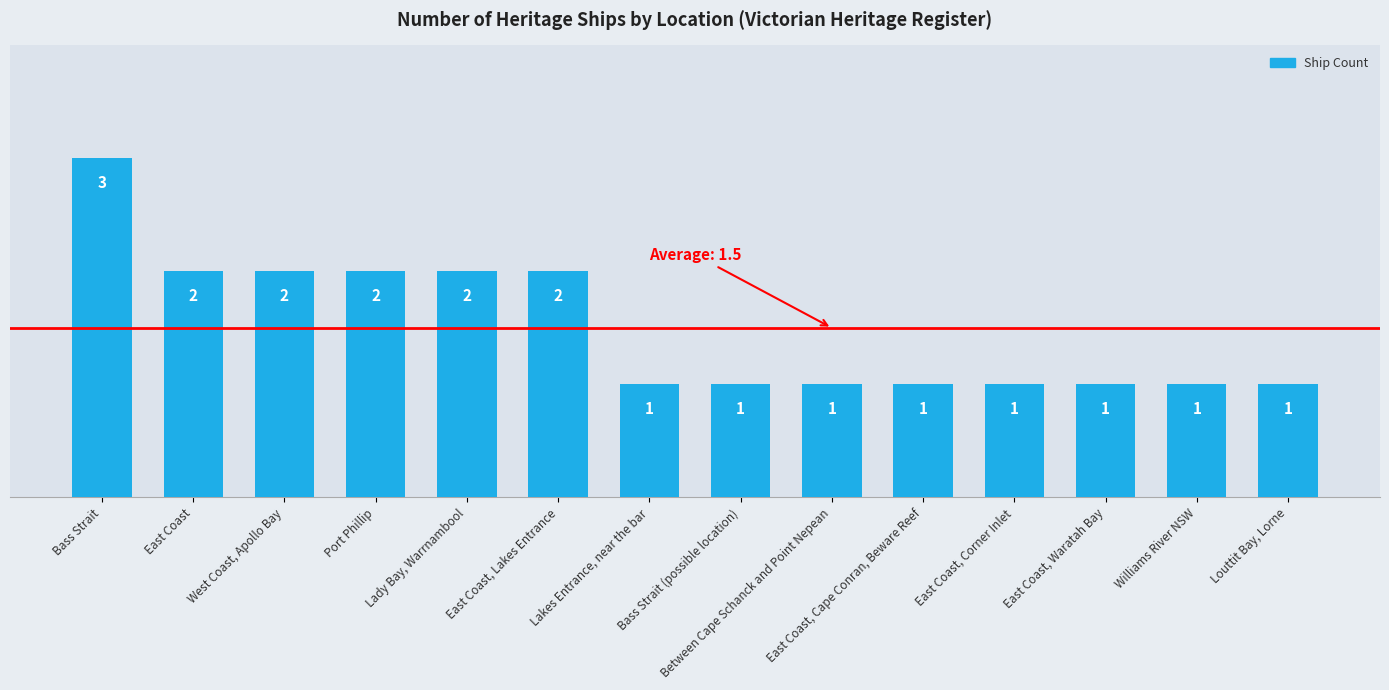

Count the values in the range 1 to 2.

13